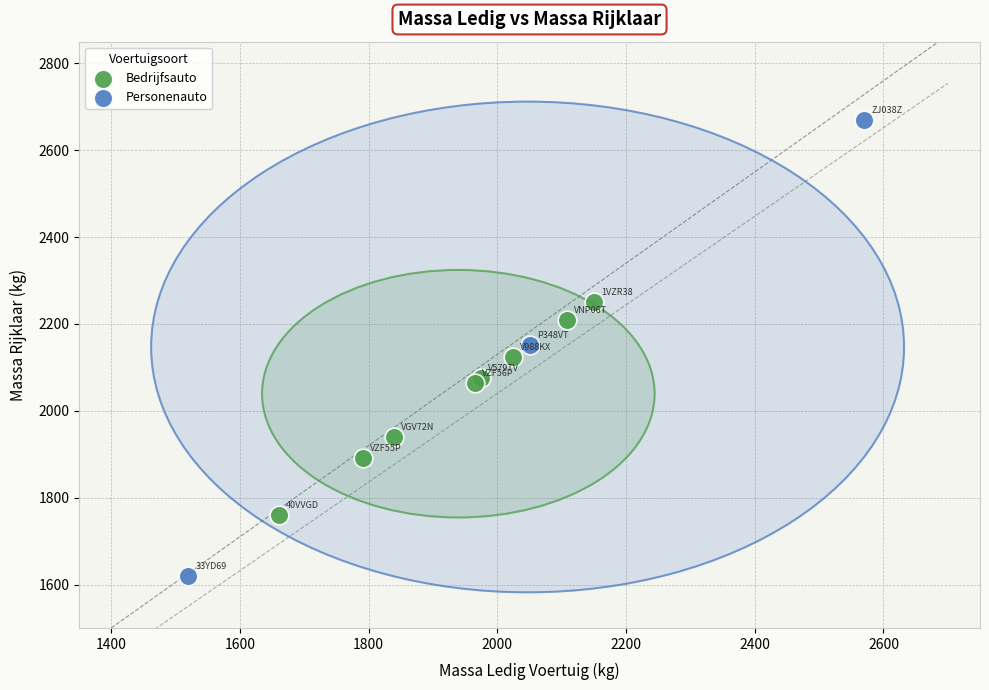

Which series reaches the maximum Y coordinate?

Personenauto